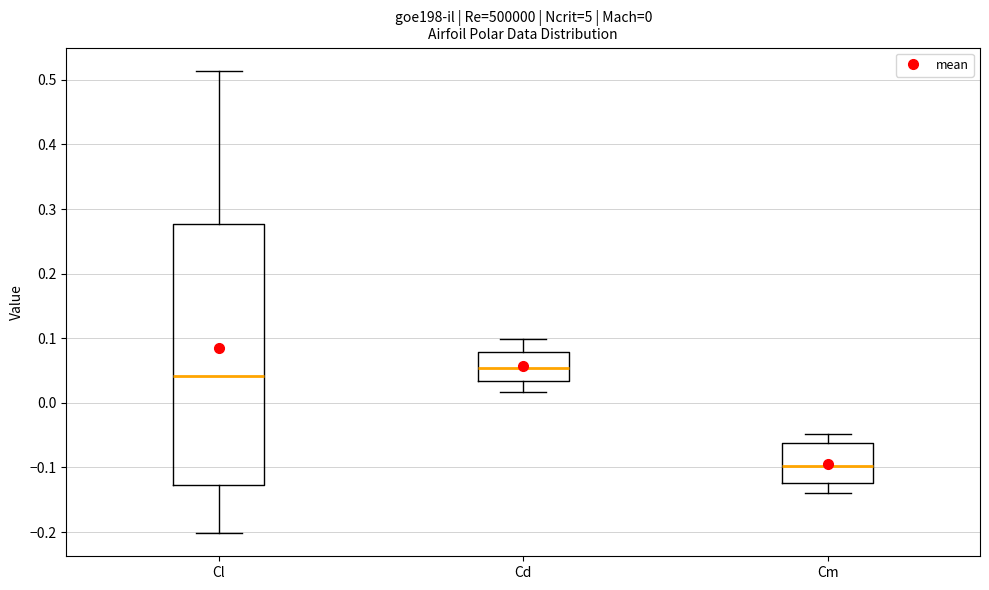

Comparing the boxes themselves (not the whiskers), which one is the tallest?

Cl